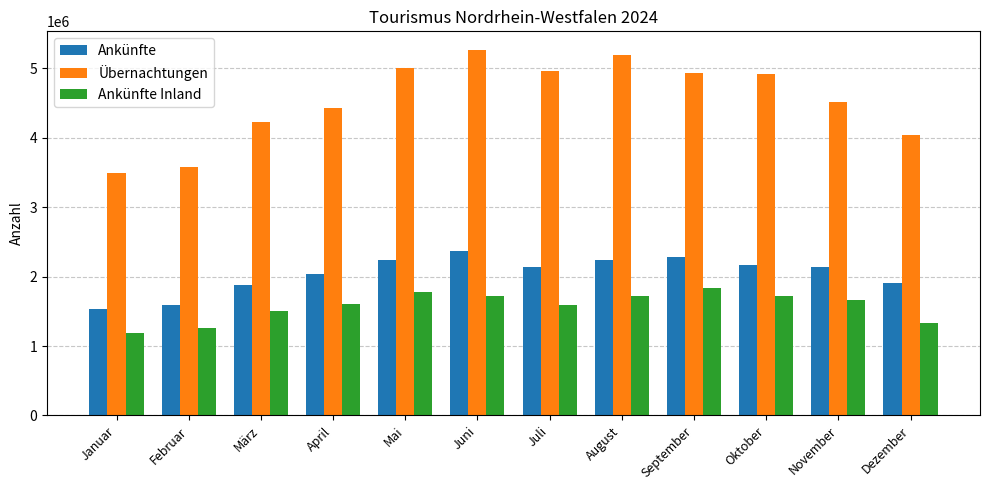

How many bars are there in each group?

3